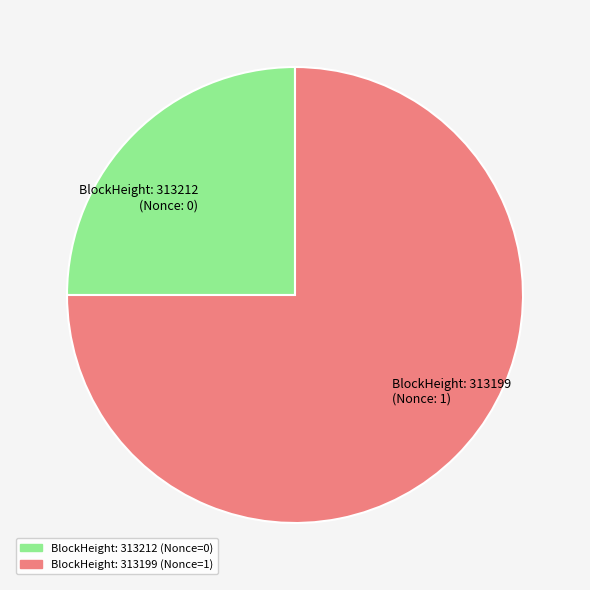

What is the smallest slice in the pie chart?

BlockHeight: 313212 (Nonce: 0)